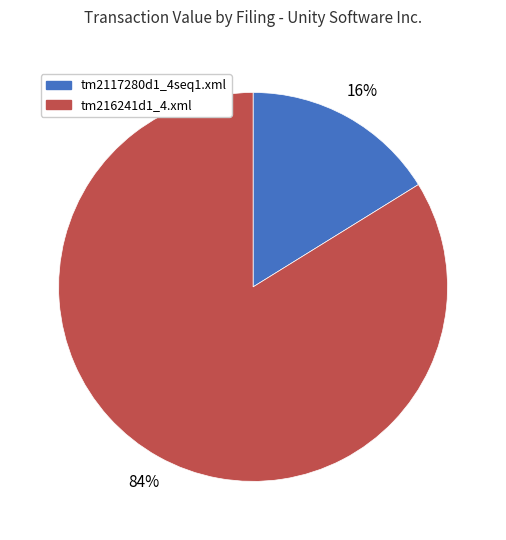

Combined, do tm216241d1_4.xml and tm2117280d1_4seq1.xml account for over 50%?

Yes